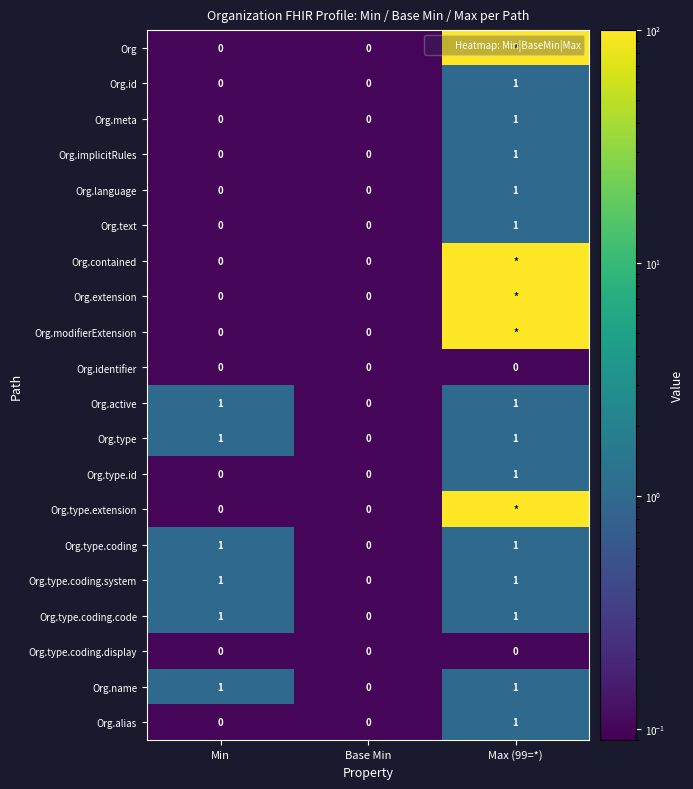

Which series has the largest total across all categories?

Org